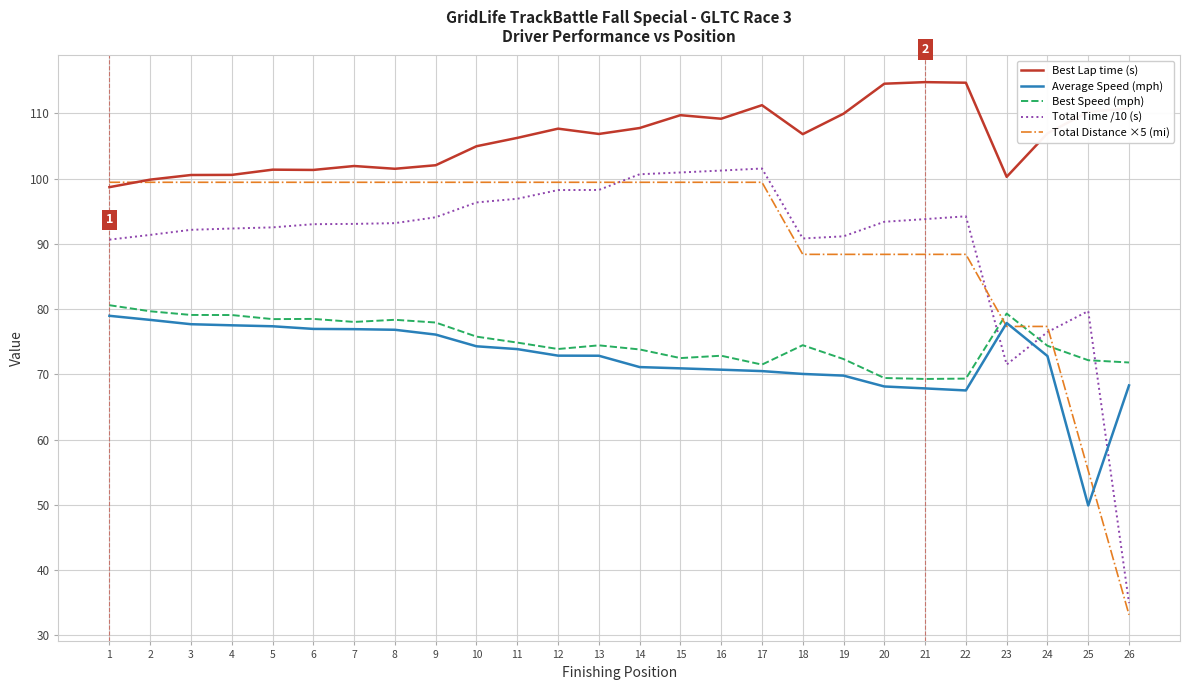

How many series are shown in this chart?

5